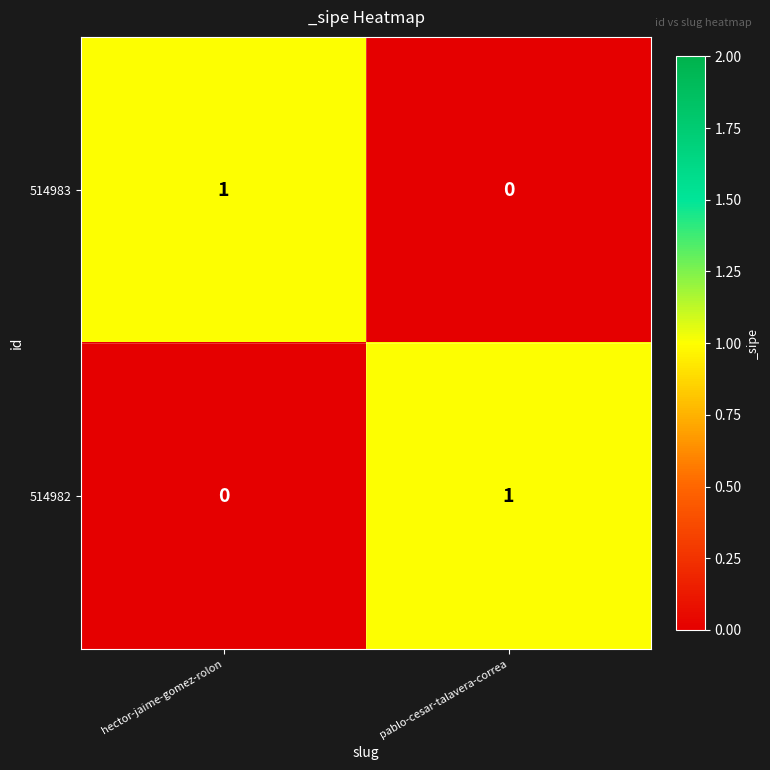

Reading left to right, extract all data points from this chart.

514983: hector-jaime-gomez-rolon=1	pablo-cesar-talavera-correa=0
514982: hector-jaime-gomez-rolon=0	pablo-cesar-talavera-correa=1